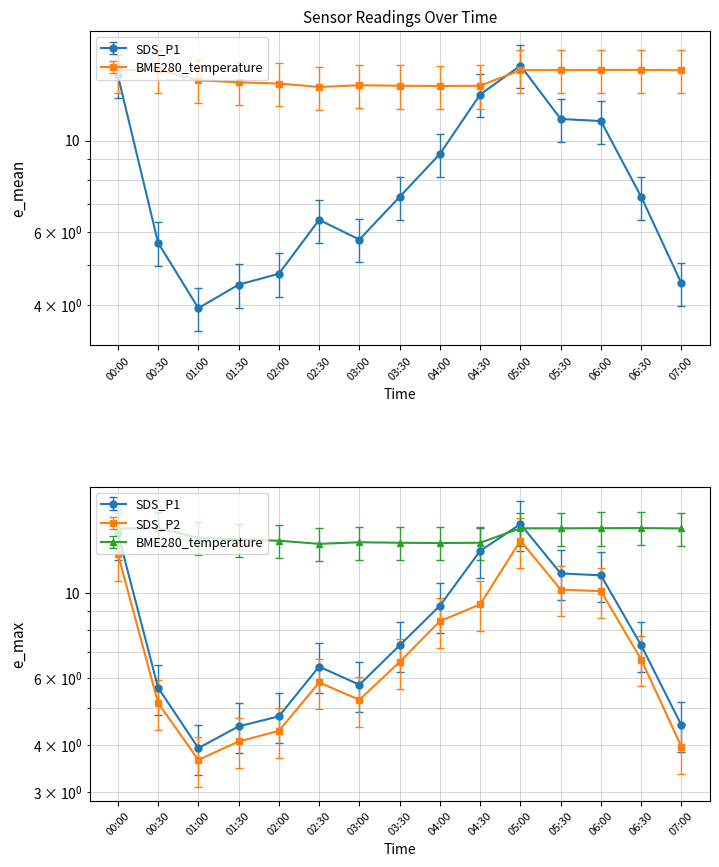

True or false: BME280_temperature and SDS_P2 intersect in this chart.

False